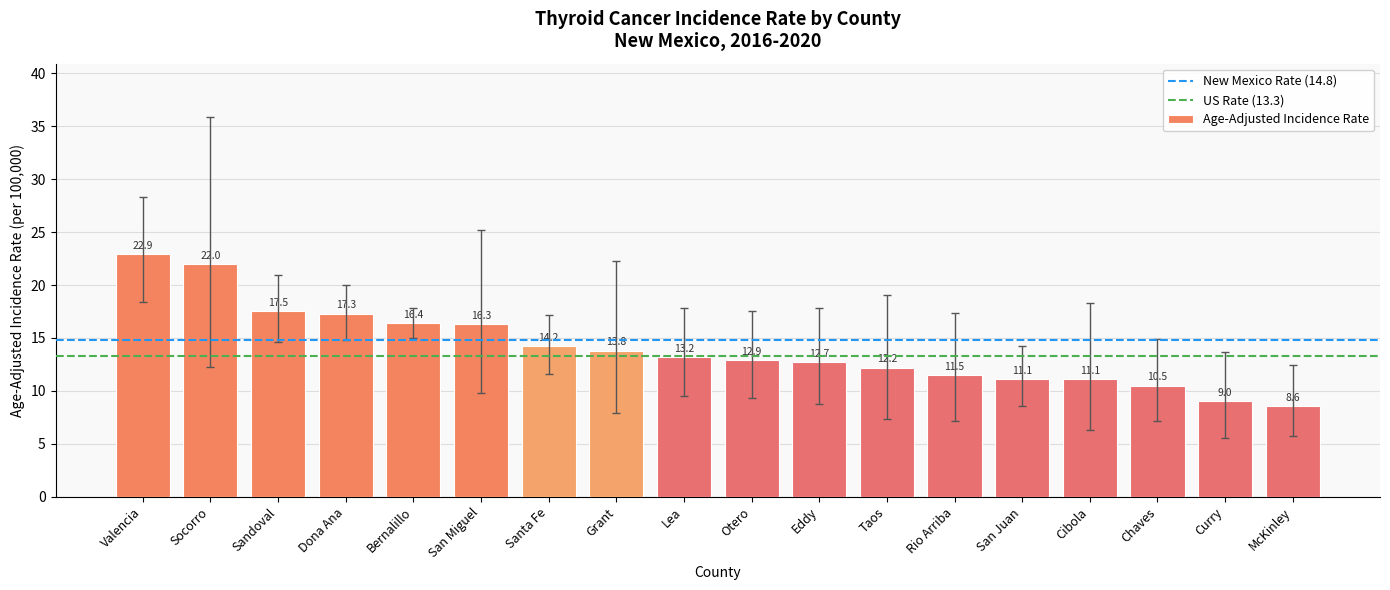

The value at Eddy is 12.7. True or false?

True